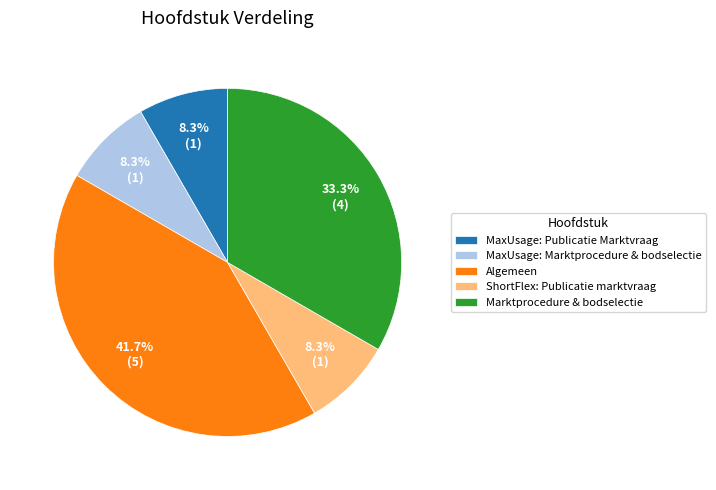

Do ShortFlex: Publicatie marktvraag and Marktprocedure & bodselectie together represent more than half of the pie?

No